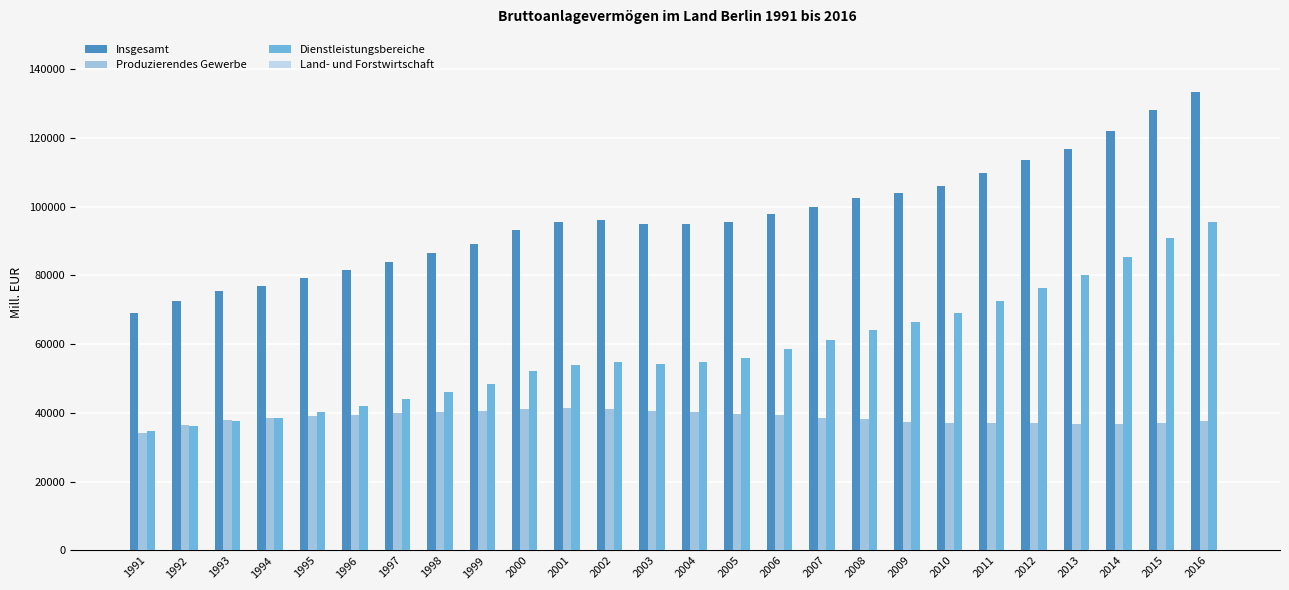

Which category has the highest value in the Insgesamt series?

2016